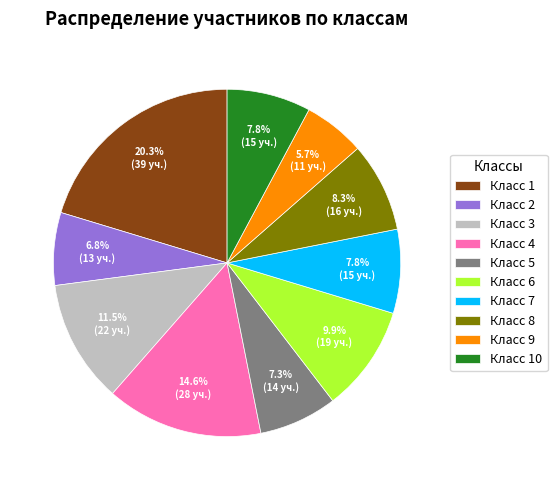

What portion of the pie excludes Класс 2?

93.2%